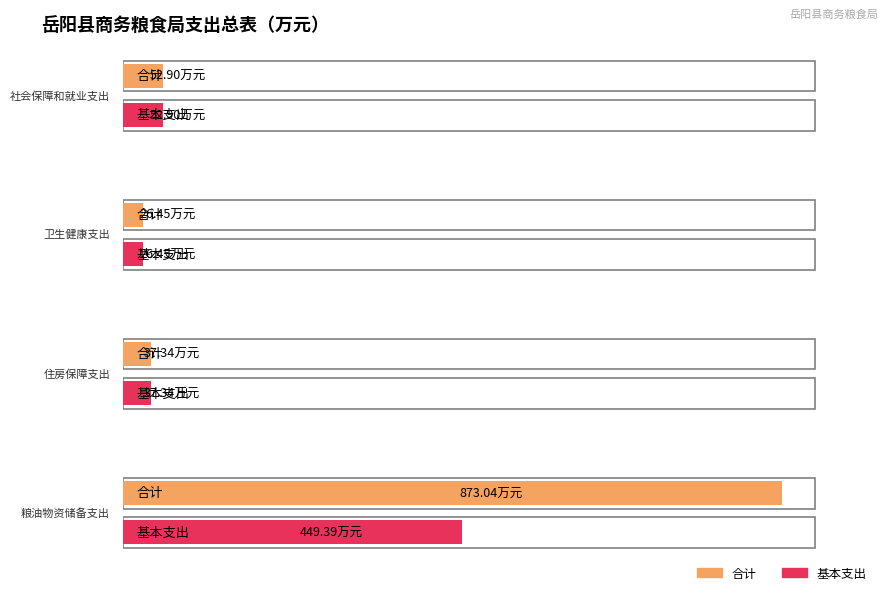

What is the value of the 合计 bar at the 1st from the left?

52.9